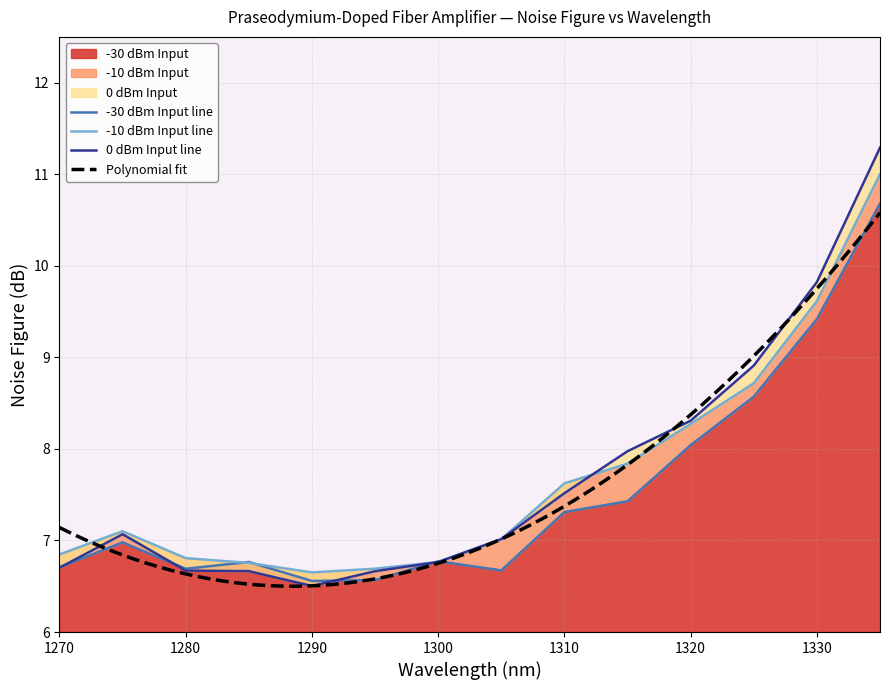

What is the value of the -30 dBm Input point at the 10th from the left?

7.4